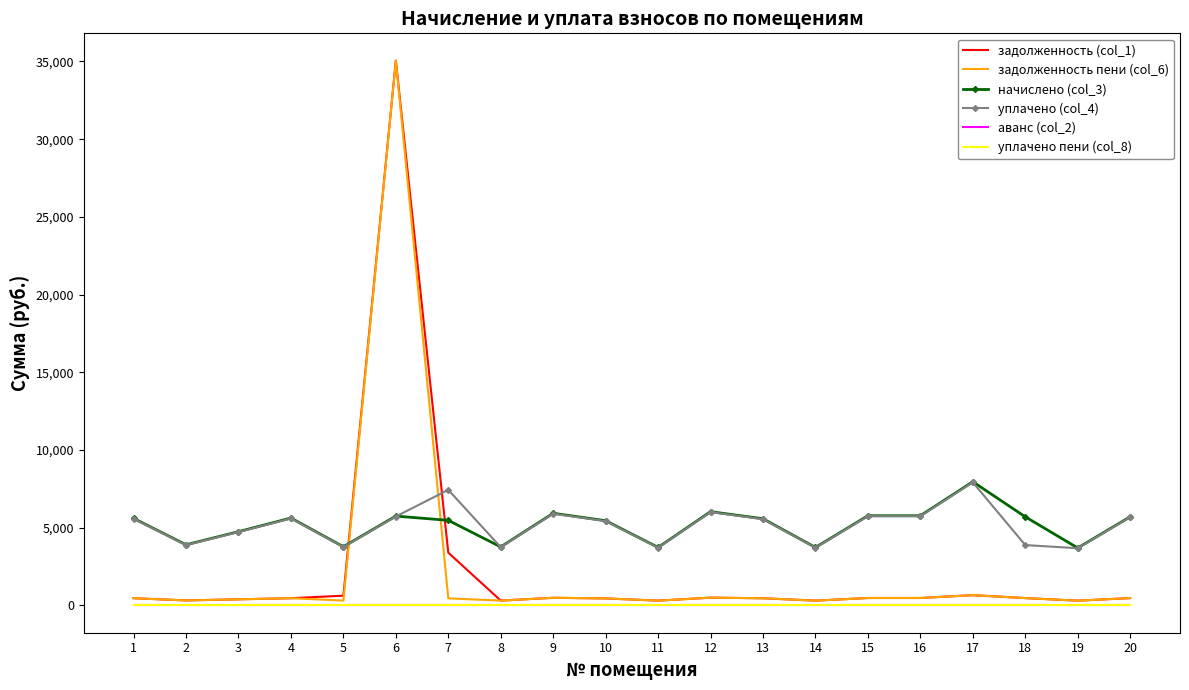

Count the number of categories in the chart.

20